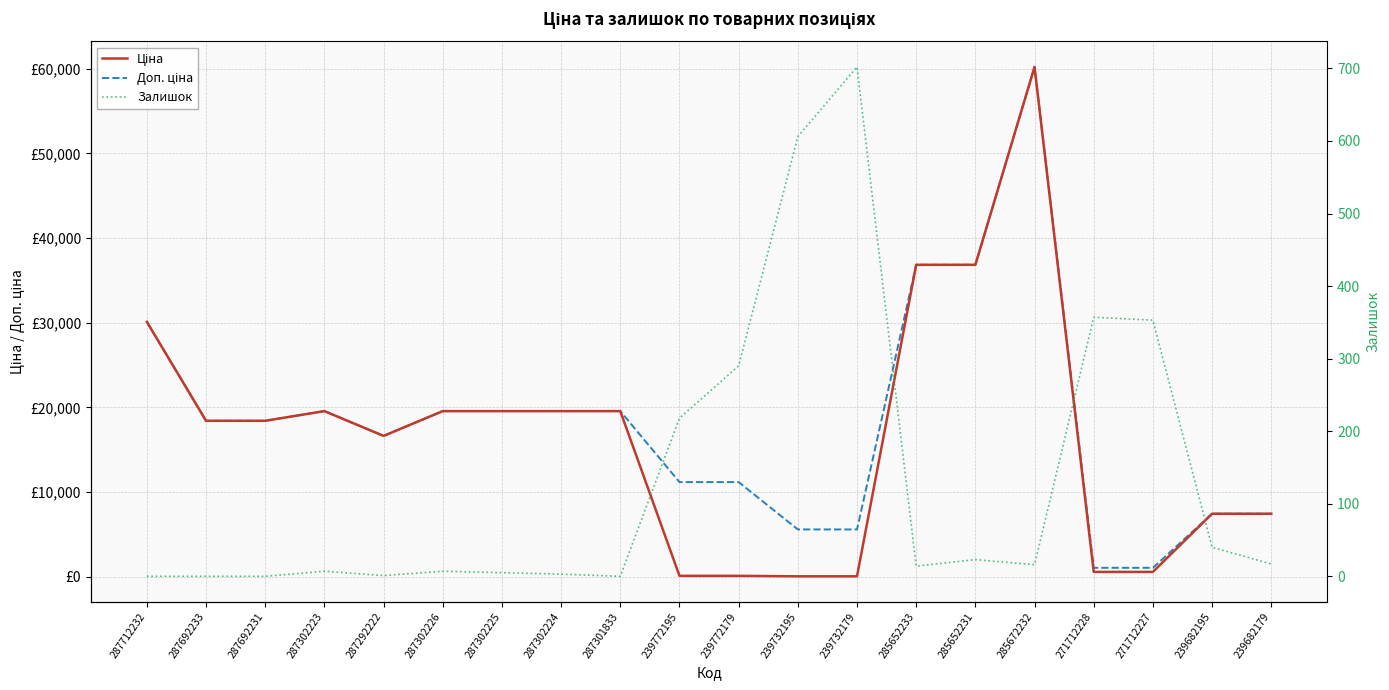

Reading right to left, transcribe all the data shown in this chart.

Ціна: 7444.6	7444.6	578.1	578.1	60205.6	36841.8	36841.8	55.9	55.9	111.8	111.8	19564.9	19564.9	19564.9	19564.9	16636.8	19564.9	18420.9	18420.9	30102.8
Доп. ціна: 7444.6	7444.6	1060.0	1060.0	60205.6	36841.8	36841.8	5591.0	5591.0	11182.0	11182.0	19564.9	19564.9	19564.9	19564.9	16636.8	19564.9	18420.9	18420.9	30102.8
Залишок: 17.0	40.0	353.0	357.0	16.0	23.0	14.0	702.0	606.0	290.0	218.0	0.0	3.0	5.0	7.0	1.0	7.0	0.0	0.0	0.0